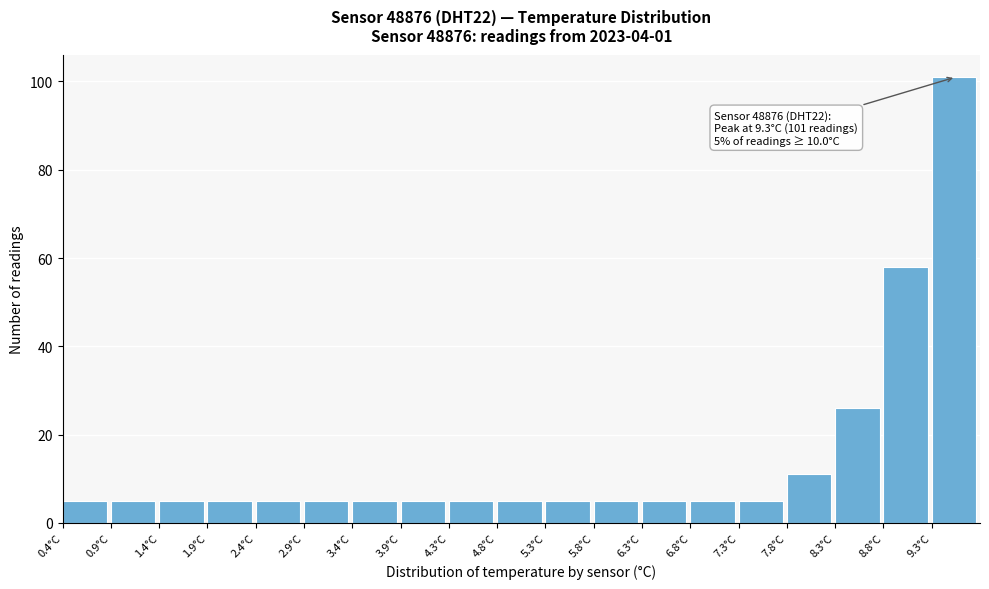

Over which range of the x-axis is the bar tallest?

9.35 to 9.85